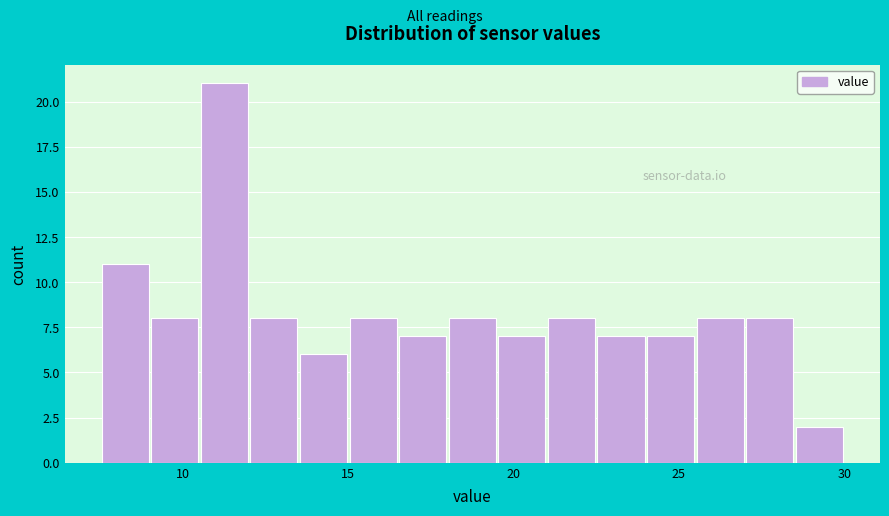

Around what value on the x-axis is the tallest bar? Give the approximate position of its centre, as read against the axis.

11.5